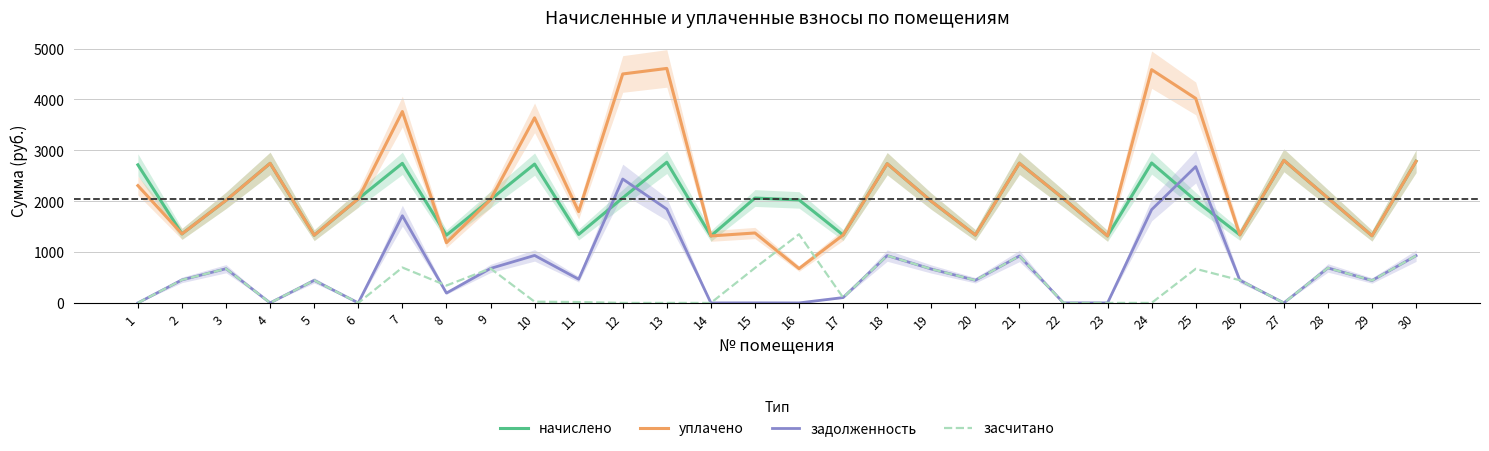

Reading left to right, list all the values displayed in this chart.

начислено: 1=2713.6	2=1356.8	3=2016.8	4=2743.1	5=1331.0	6=2046.3	7=2743.1	8=1331.0	9=2031.5	10=2728.4	11=1345.8	12=2064.7	13=2765.2	14=1316.2	15=2061.0	16=2024.2	17=1334.7	18=2735.8	19=1998.4	20=1334.7	21=2746.8	22=2050.0	23=1316.2	24=2750.5	25=2009.4	26=1338.4	27=2802.1	28=2061.0	29=1319.9	30=2783.7
уплачено: 1=2305.2	2=1356.8	3=2016.8	4=2743.1	5=1331.0	6=2046.3	7=3760.7	8=1183.2	9=2031.5	10=3637.8	11=1794.4	12=4499.6	13=4608.8	14=1316.2	15=1374.4	16=674.7	17=1334.7	18=2735.8	19=1998.4	20=1334.7	21=2746.8	22=2050.0	23=1316.2	24=4584.1	25=4018.9	26=1338.4	27=2802.1	28=2061.0	29=1319.9	30=2783.7
задолженность: 1=0.0	2=452.3	3=672.3	4=0.0	5=443.7	6=0.0	7=1713.2	8=193.5	9=677.2	10=933.2	11=465.5	12=2434.9	13=1843.5	14=0.0	15=1.0	16=0.0	17=104.8	18=929.7	19=666.1	20=444.9	21=922.0	22=0.0	23=0.0	24=1833.7	25=2679.2	26=446.1	27=0.0	28=687.0	29=440.0	30=927.9
засчитано: 1=0.0	2=452.3	3=672.3	4=0.0	5=443.7	6=0.0	7=695.7	8=341.3	9=677.2	10=23.7	11=16.9	12=0.0	13=0.0	14=0.0	15=687.7	16=1349.4	17=104.8	18=929.7	19=666.1	20=444.9	21=922.0	22=0.0	23=0.0	24=0.0	25=669.8	26=446.1	27=0.0	28=687.0	29=440.0	30=927.9